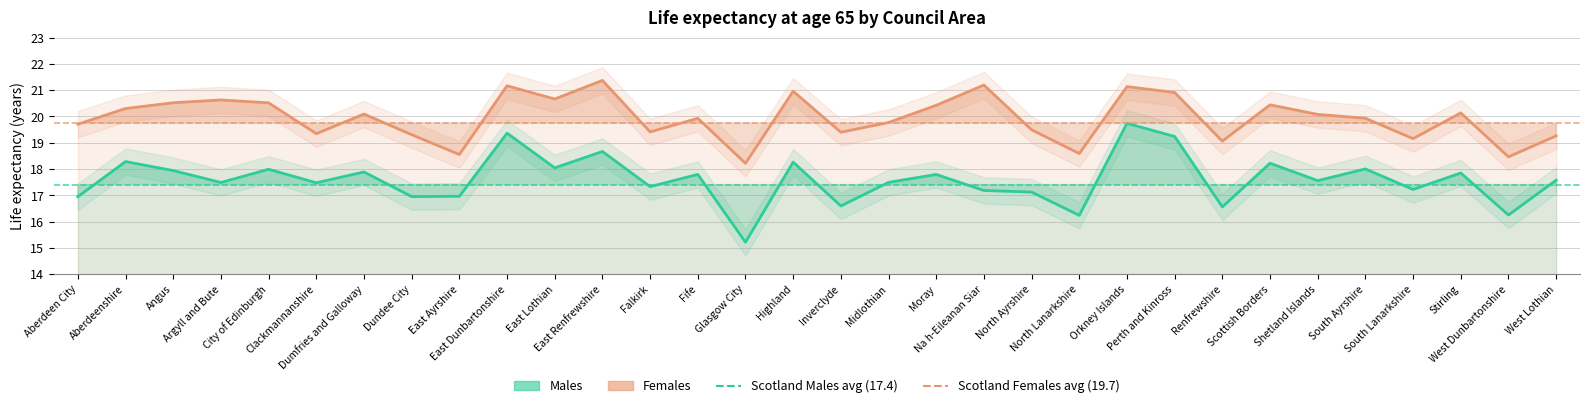

What is the spread (max minus min) of values at Moray?

2.6